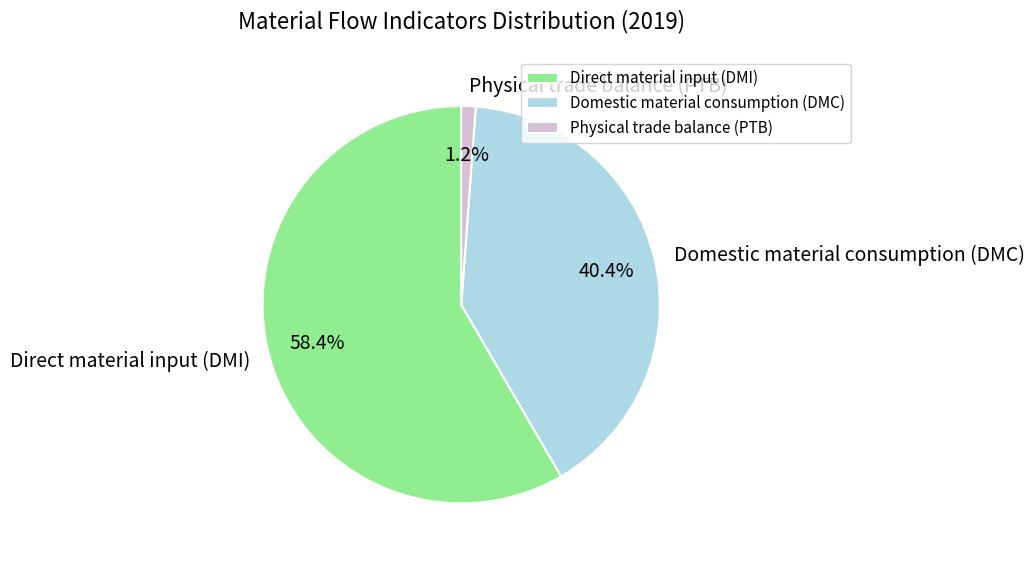

Combined, do Physical trade balance (PTB) and Direct material input (DMI) account for over 50%?

Yes